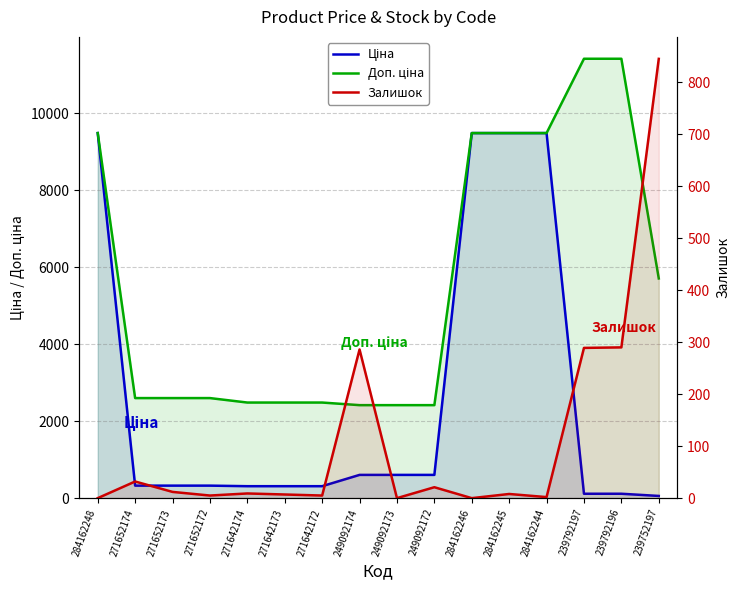

Does the chart have visible grid lines?

Yes